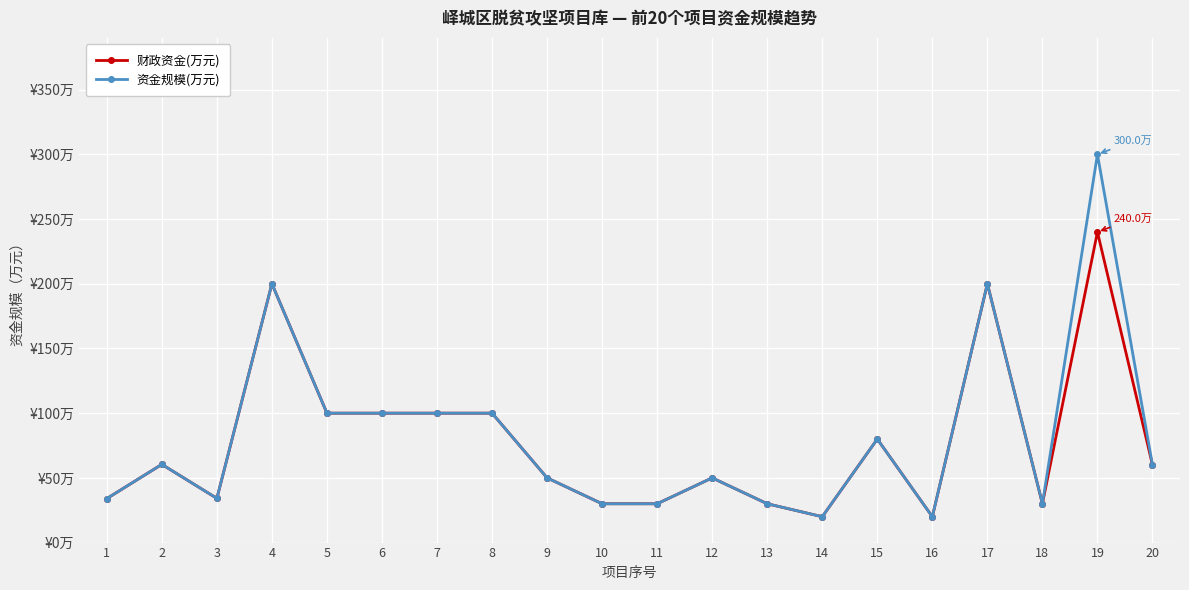

List the series in order of their peak value, lowest first.

财政资金(万元), 资金规模(万元)